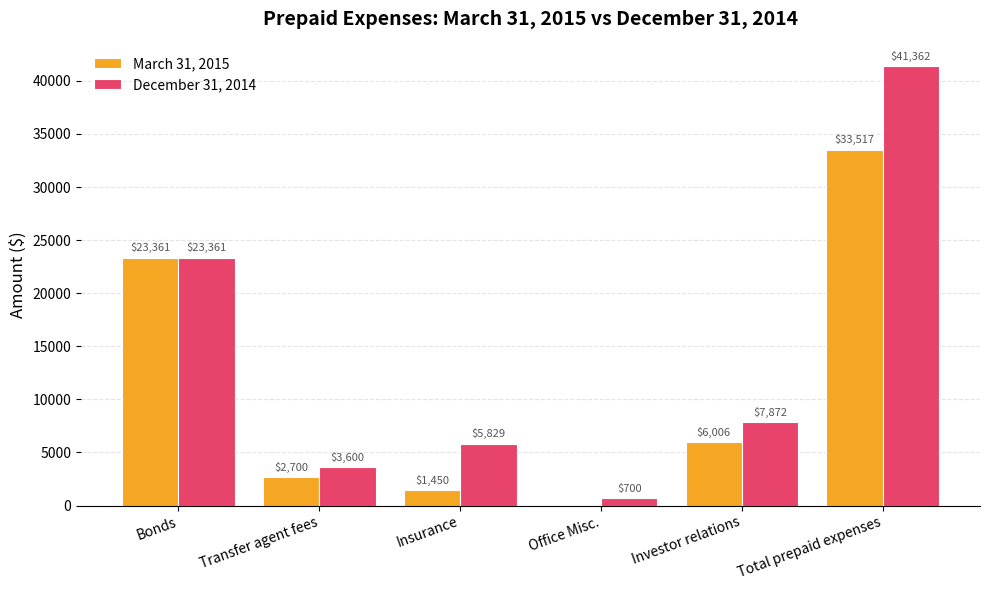

What is the difference between the December 31, 2014 values at Total prepaid expenses and Office Misc.?

40662